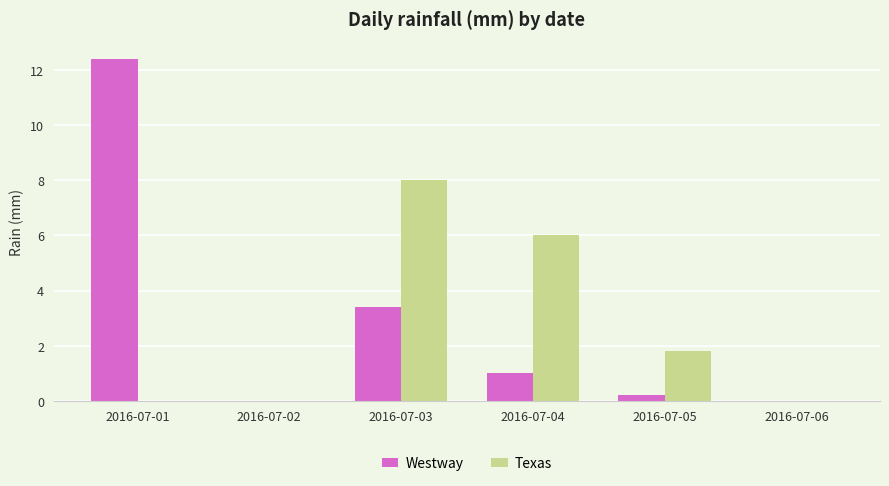

What is the sum of the Texas values at 2016-07-06 and 2016-07-03?

8.0